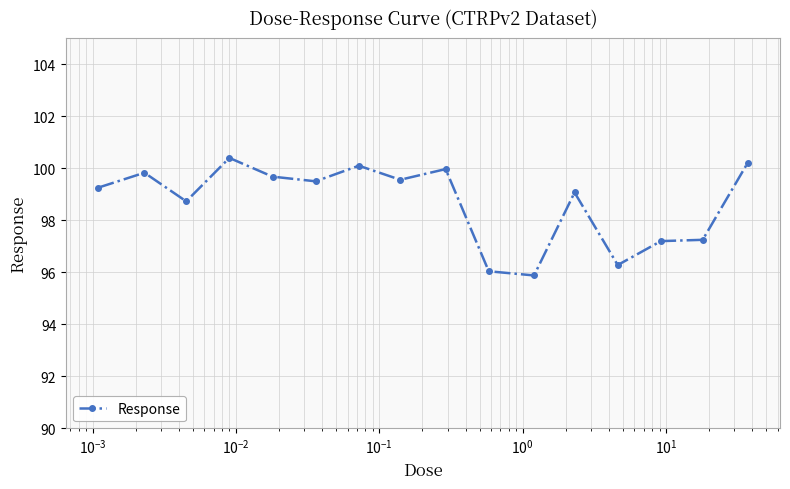

True or false: there are more than 0 points higher than both neighbors.

True